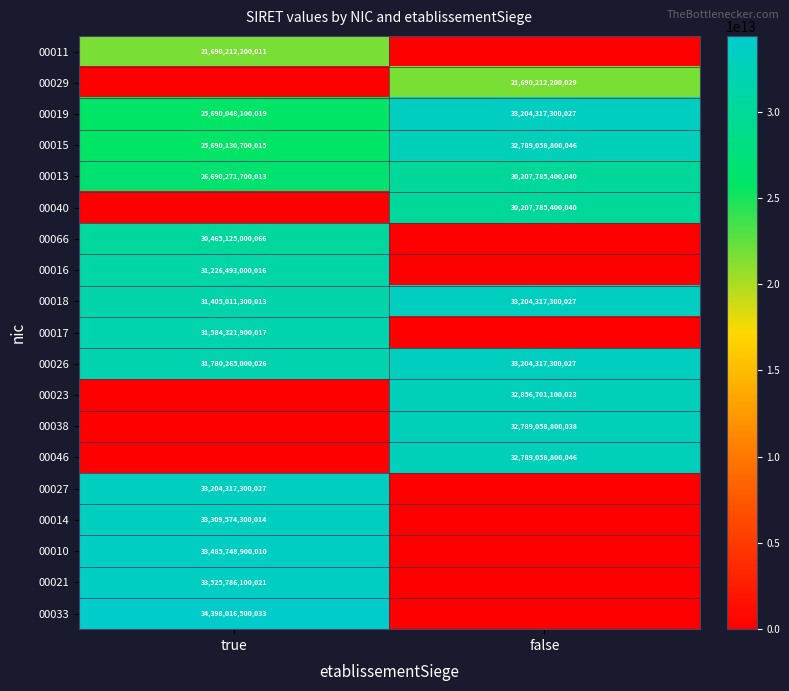

Rank the categories by 00013 value from highest to lowest.

false, true